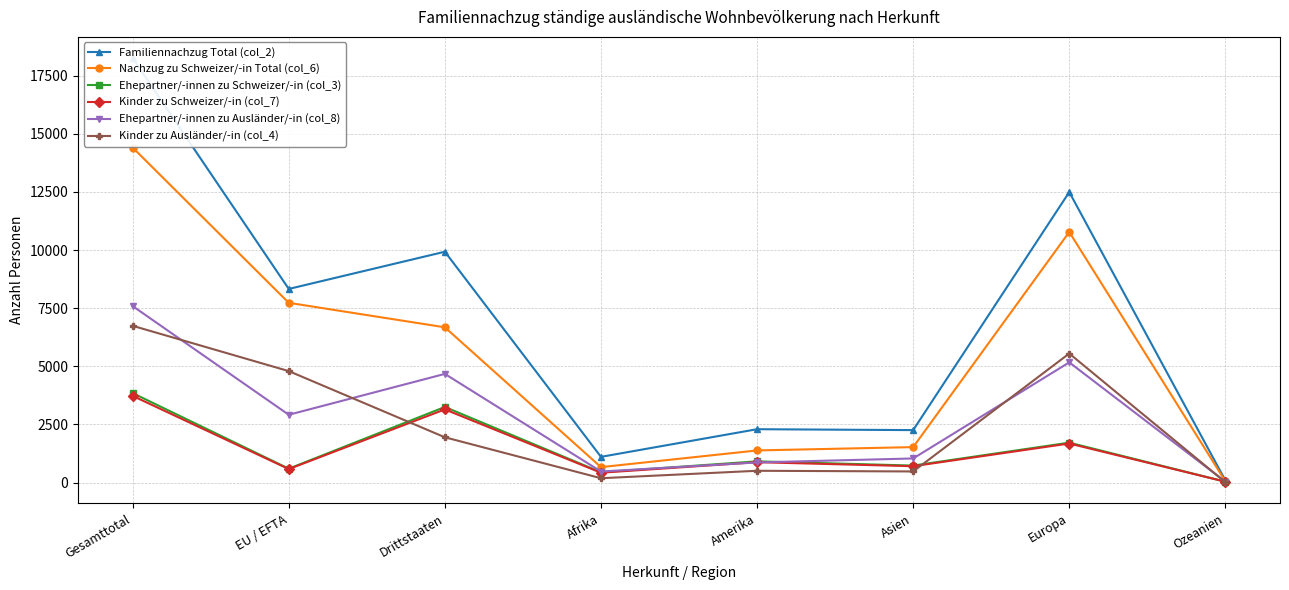

The value of Ehepartner/-innen zu Ausländer/-in (col_8) at Europa is 3462. True or false?

False